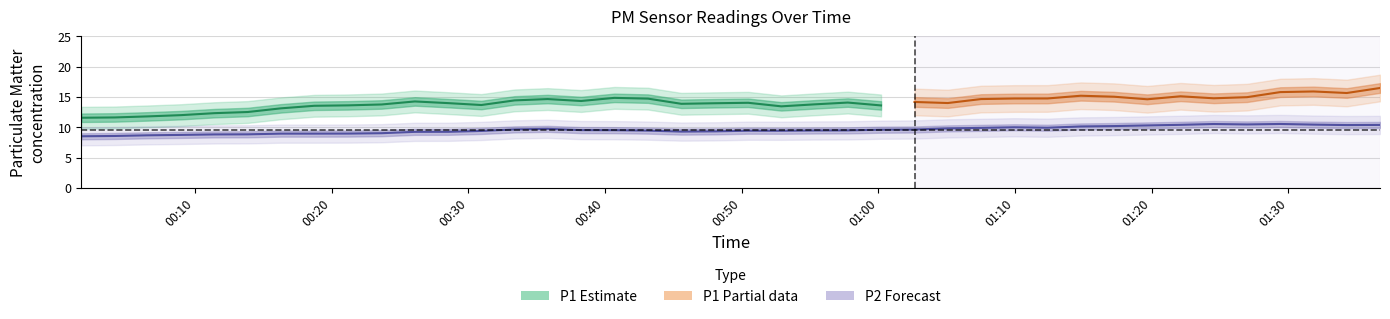

Which series has the widest spread of values?

P1